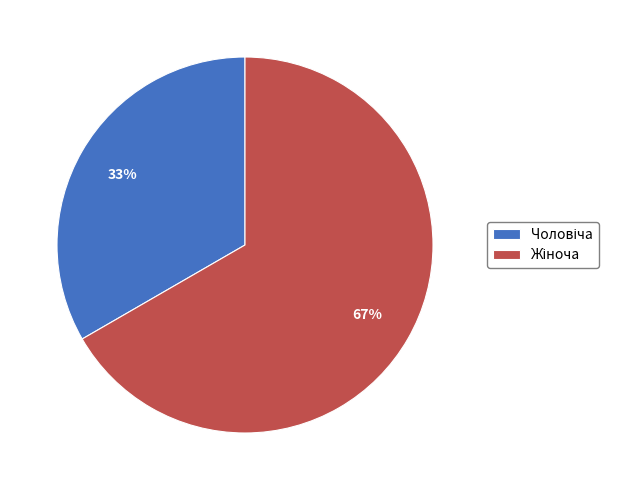

To the nearest percent, what is the average slice percentage?

50%